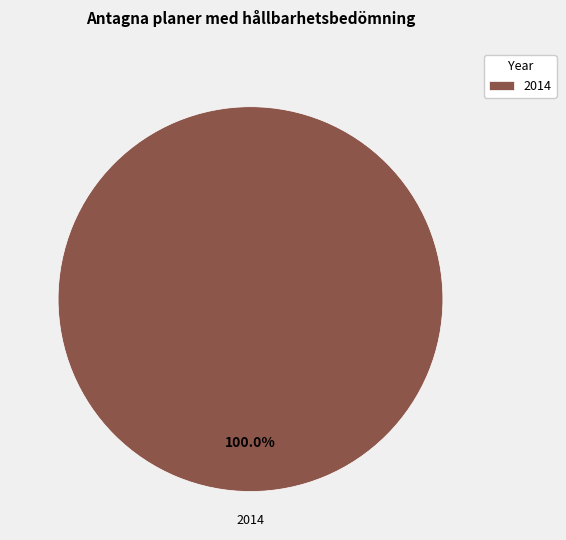

Is there a majority slice in this chart?

Yes